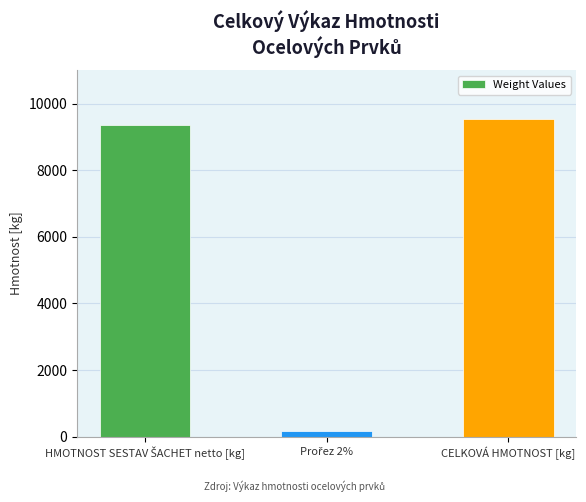

What is the average value?

6359.0